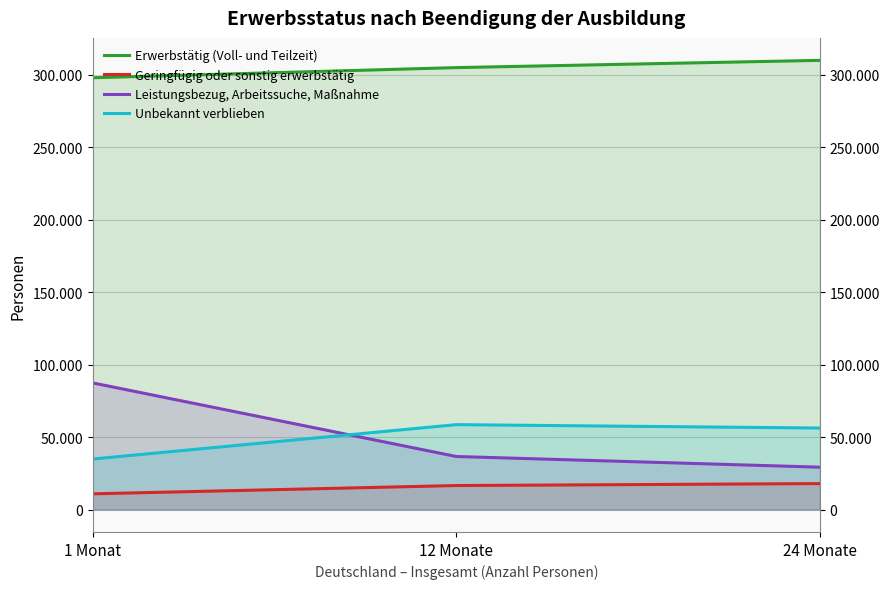

Reading right to left, list all the values displayed in this chart.

Erwerbstätig (Voll- und Teilzeit): 24 Monate=309950	12 Monate=304935	1 Monat=297931
Geringfügig oder sonstig erwerbstätig: 24 Monate=17887	12 Monate=16545	1 Monat=10827
Leistungsbezug, Arbeitssuche, Maßnahme: 24 Monate=29215	12 Monate=36585	1 Monat=87374
Unbekannt verblieben: 24 Monate=56222	12 Monate=58566	1 Monat=34833